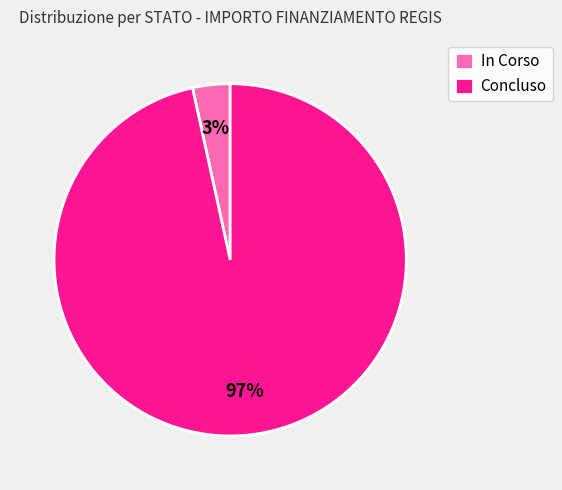

Rank the categories by value from lowest to highest.

In Corso, Concluso